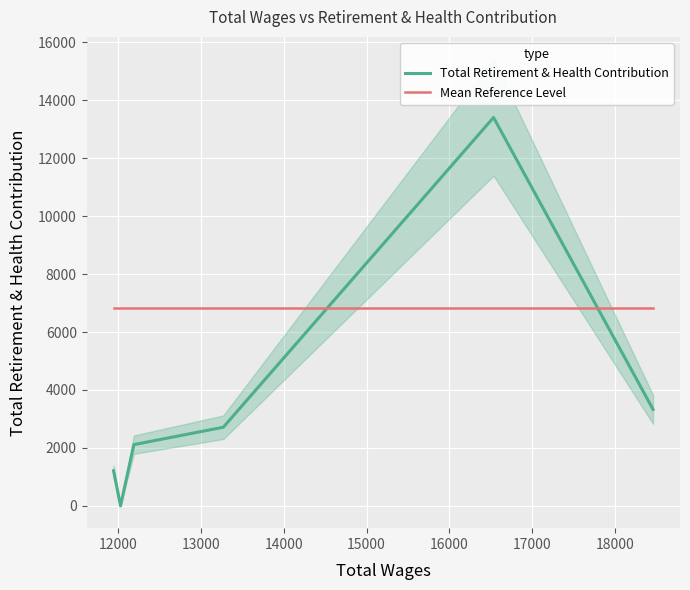

List the labels in order of value, smallest first.

12032, 11948, 12193, 13272, 18456, 16532